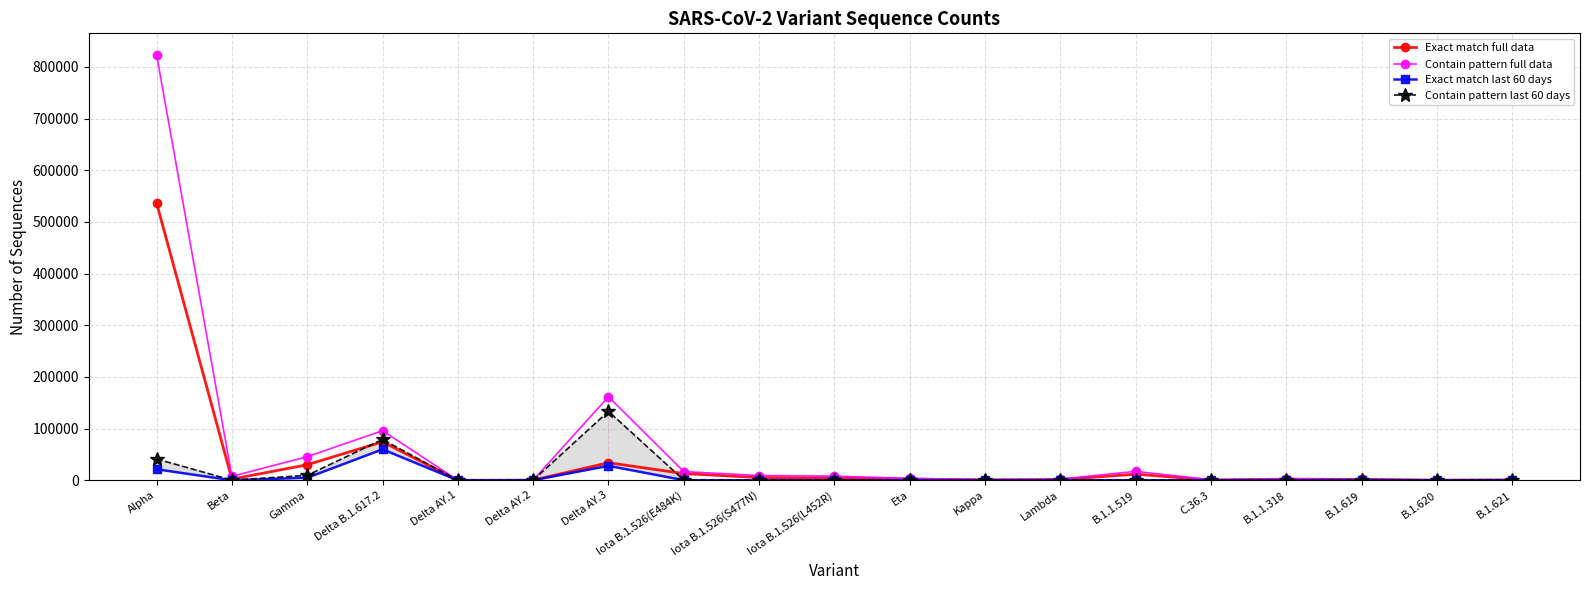

What is the smallest value displayed?

35